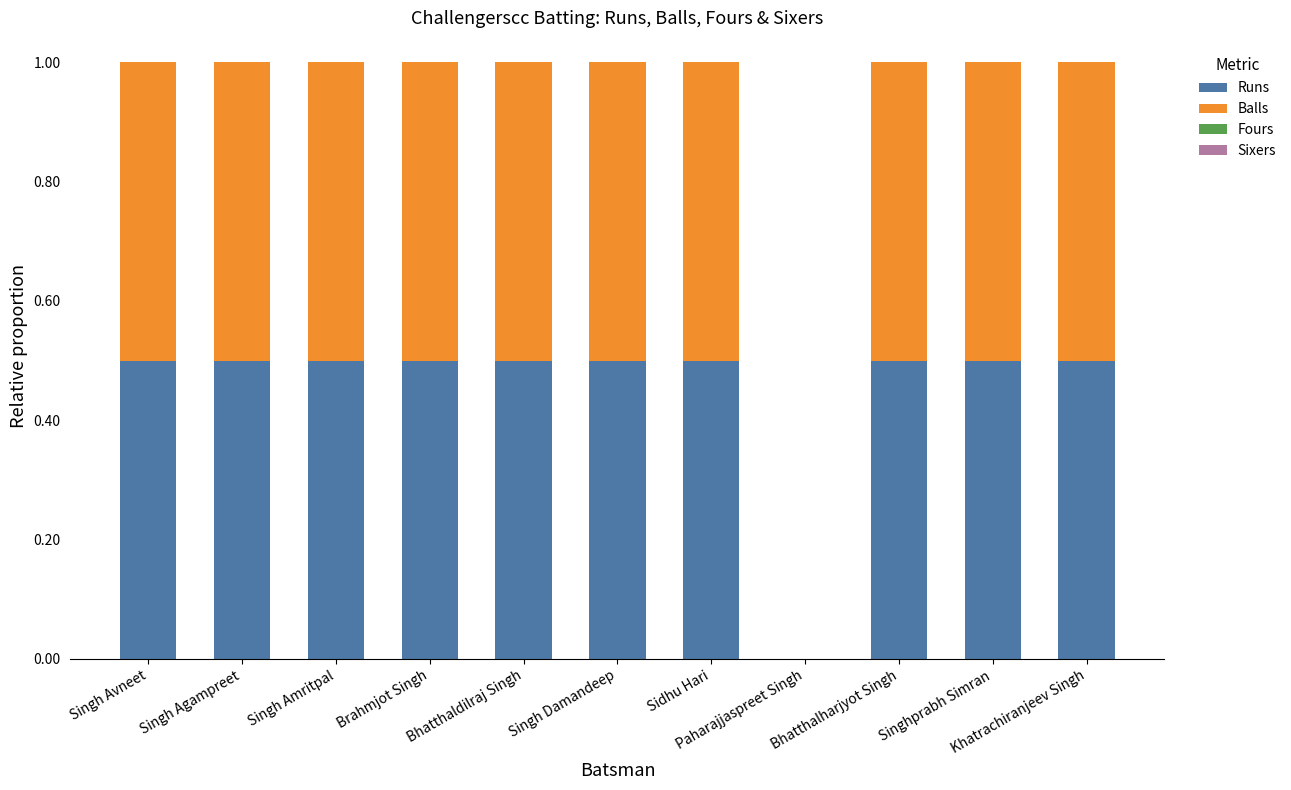

Are the bars horizontal?

No